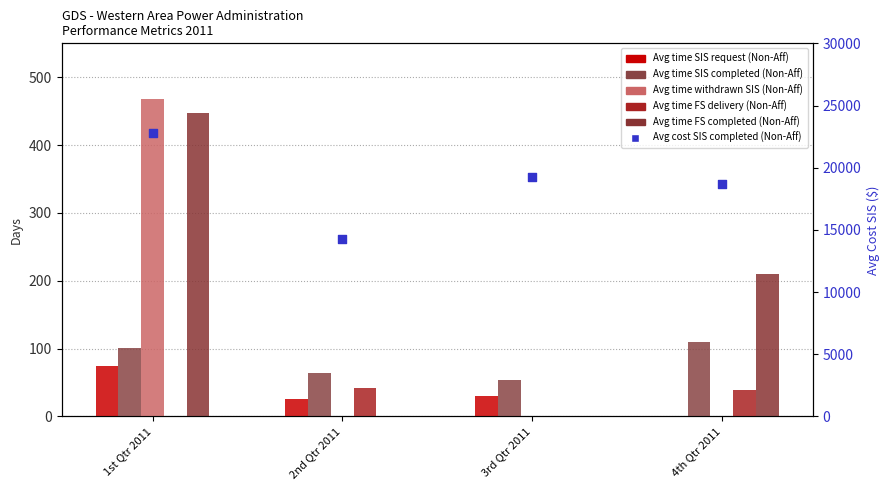

What are all the series names shown in the legend?

Avg time SIS request (Non-Aff), Avg time SIS completed (Non-Aff), Avg time withdrawn SIS (Non-Aff), Avg time FS delivery (Non-Aff), Avg time FS completed (Non-Aff), Avg cost SIS completed (Non-Aff)